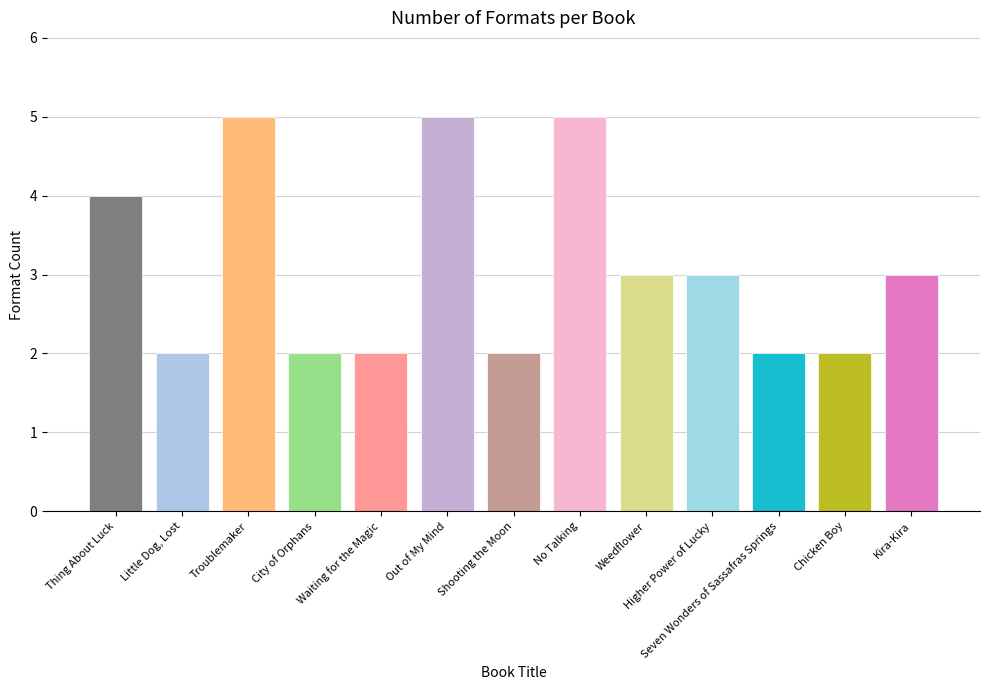

What is the ratio of the value at Kira-Kira to the value at Little Dog, Lost?

1.5